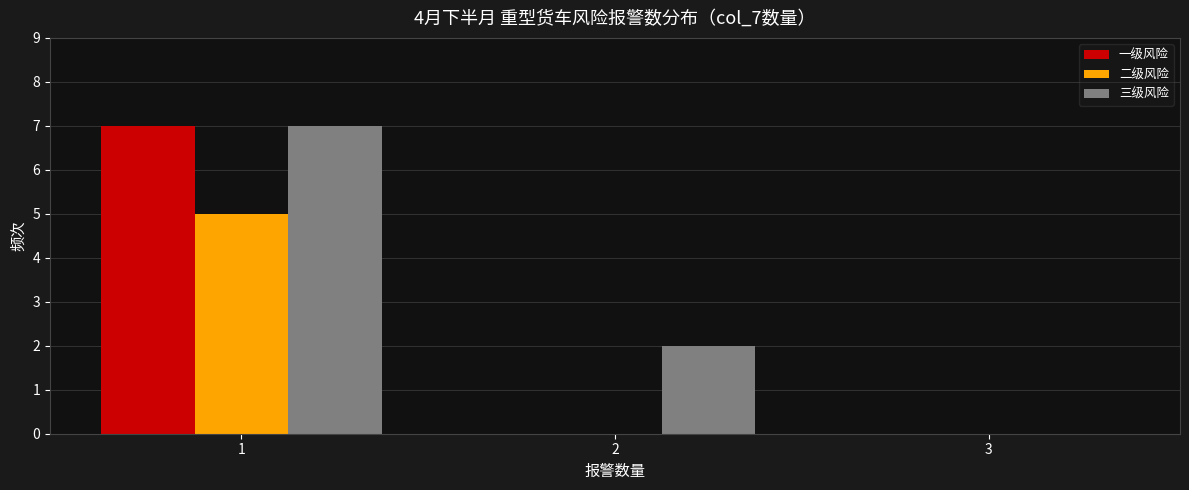

Reading left to right, list all the values displayed in this chart.

一级风险: 1=7	2=0	3=0
二级风险: 1=5	2=0	3=0
三级风险: 1=7	2=2	3=0